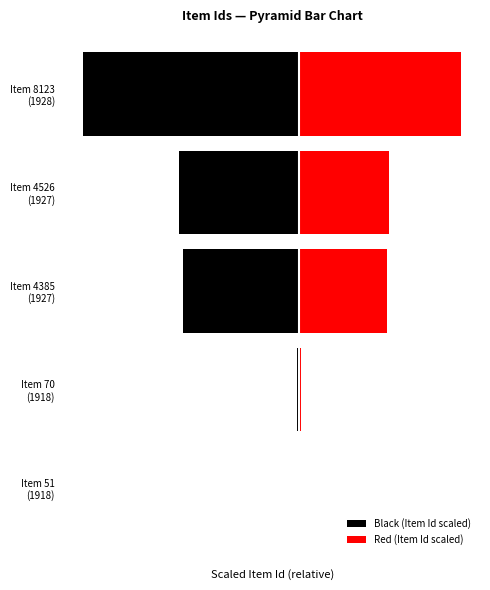

What is the difference between the highest and lowest values at Item 4526 (1927)?

78.0